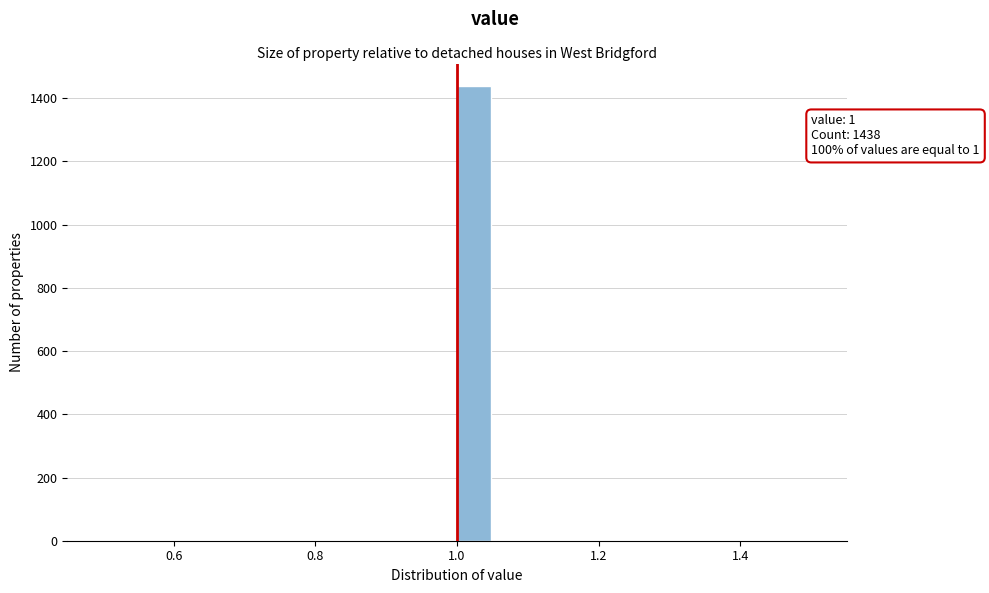

Around what value on the x-axis is the tallest bar? Give the approximate position of its centre, as read against the axis.

1.02